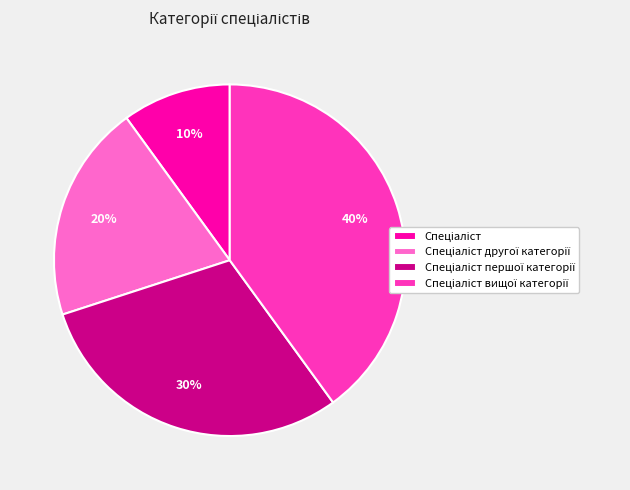

To the nearest percent, what is the difference between the largest and smallest slice percentages?

30%